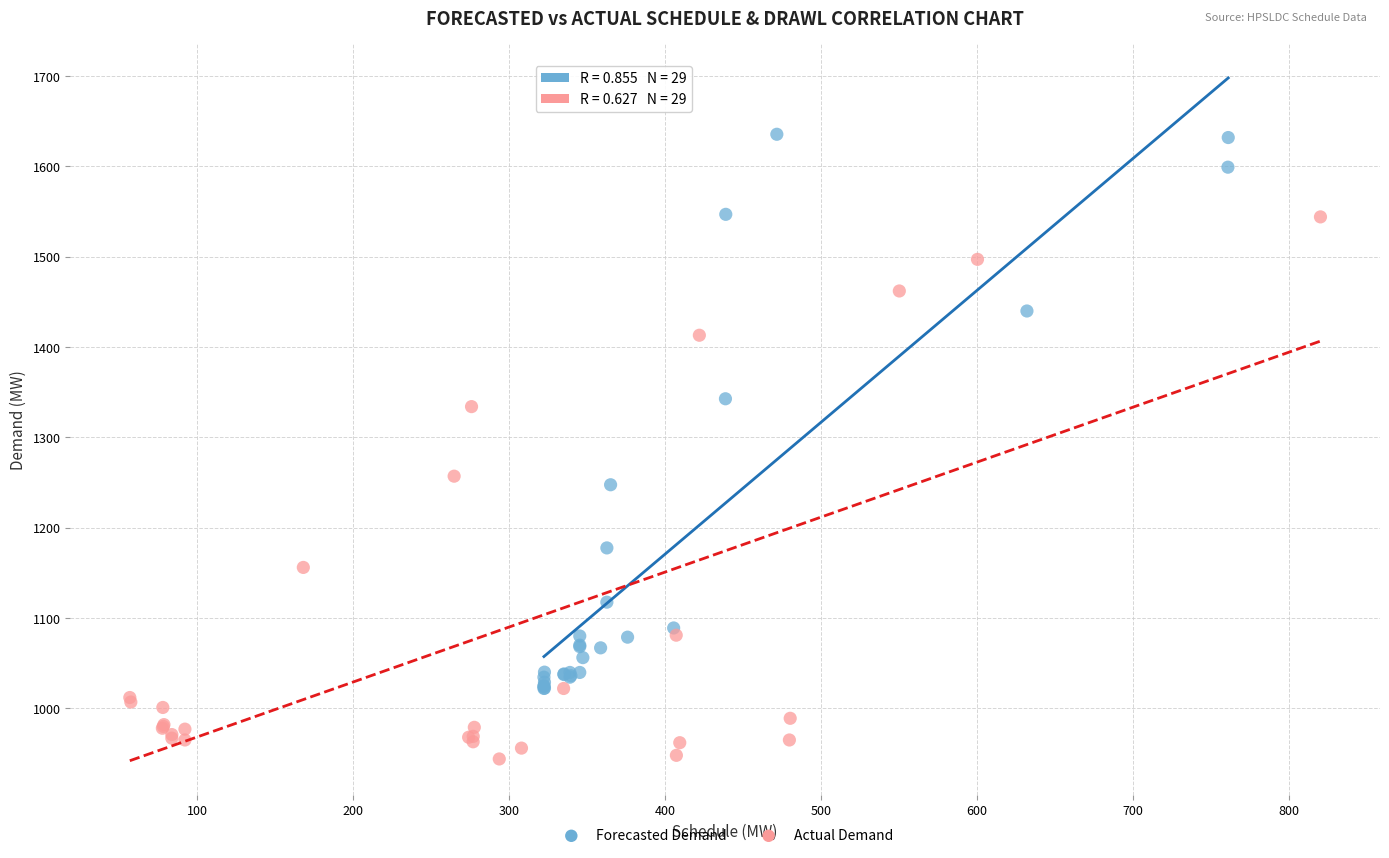

Which series reaches the minimum Y coordinate?

Actual Demand